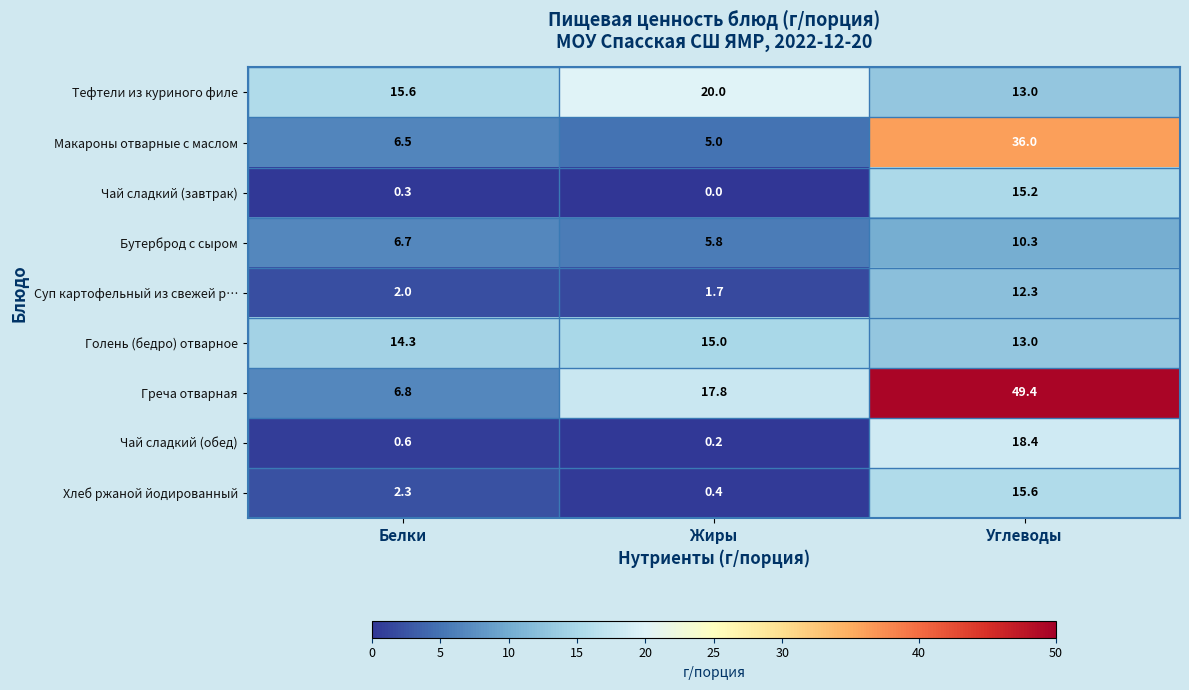

What is the maximum value shown in the chart?

49.4